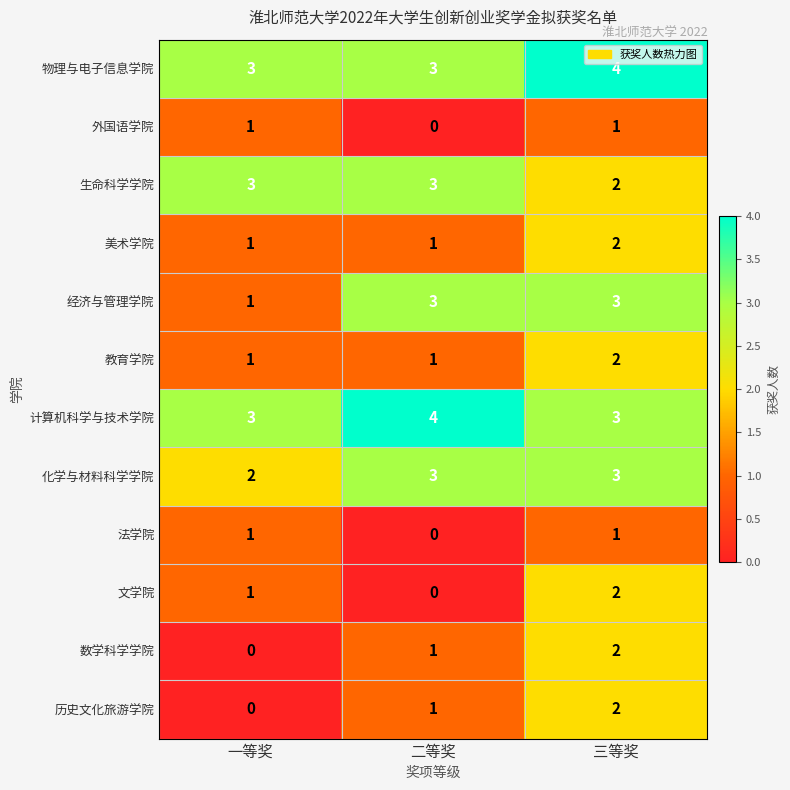

What is the sum of the 文学院 values at 一等奖 and 三等奖?

3